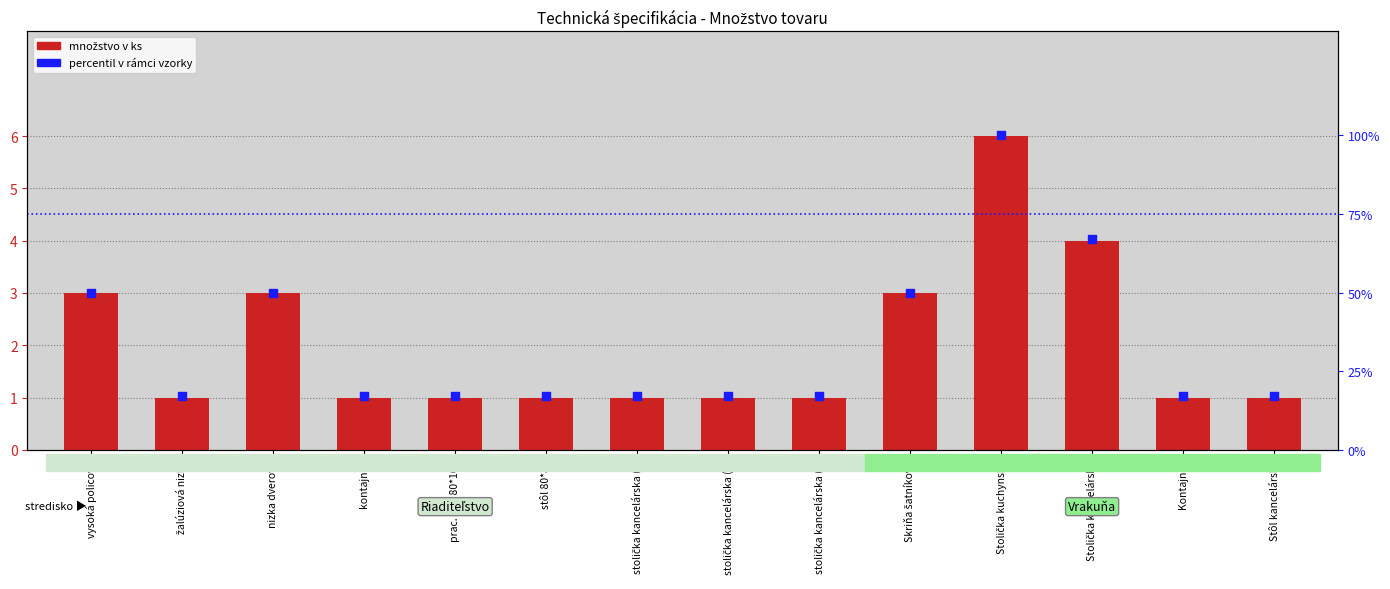

Which series reaches the minimum Y coordinate?

množstvo v ks